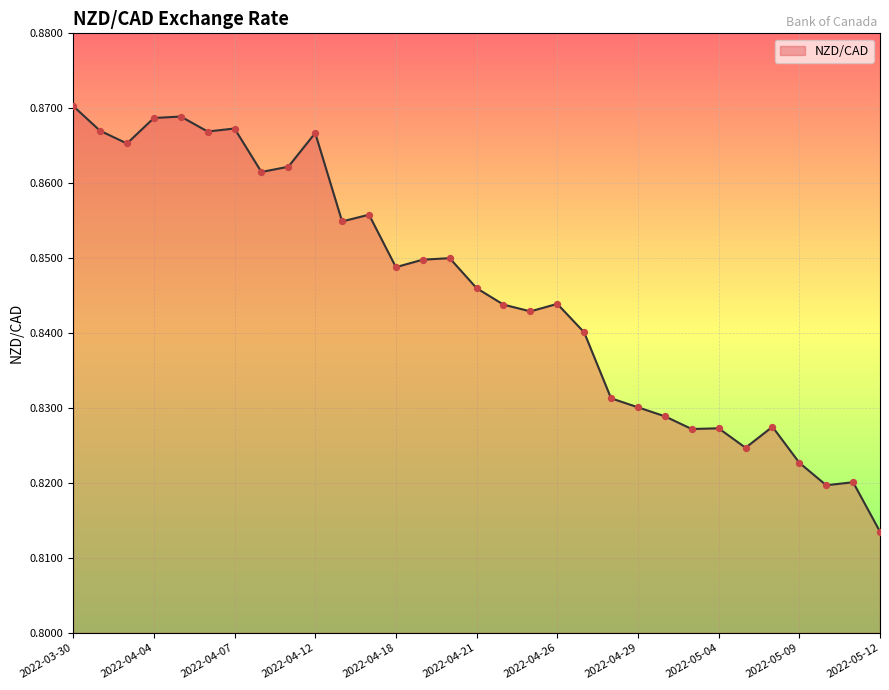

Does the chart have visible grid lines?

Yes